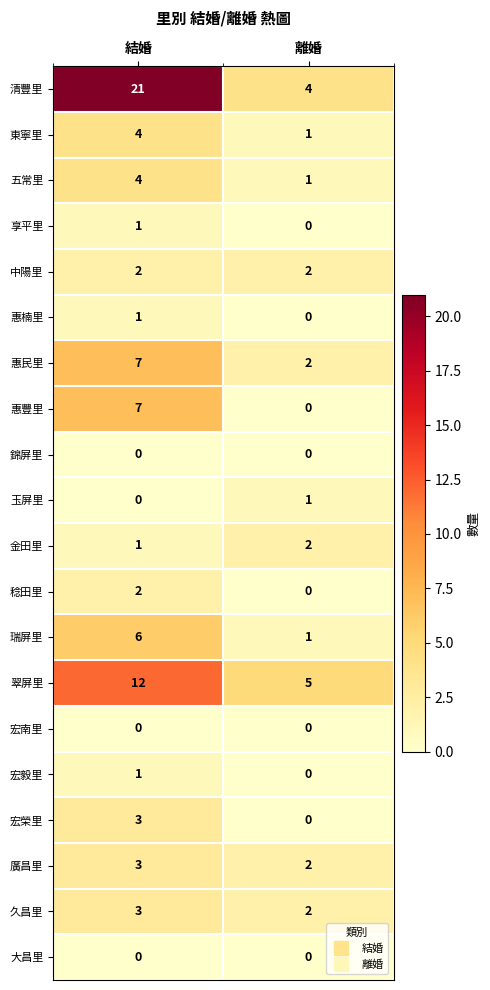

What is the difference between the maximum and minimum values in the 翠屏里 series?

7